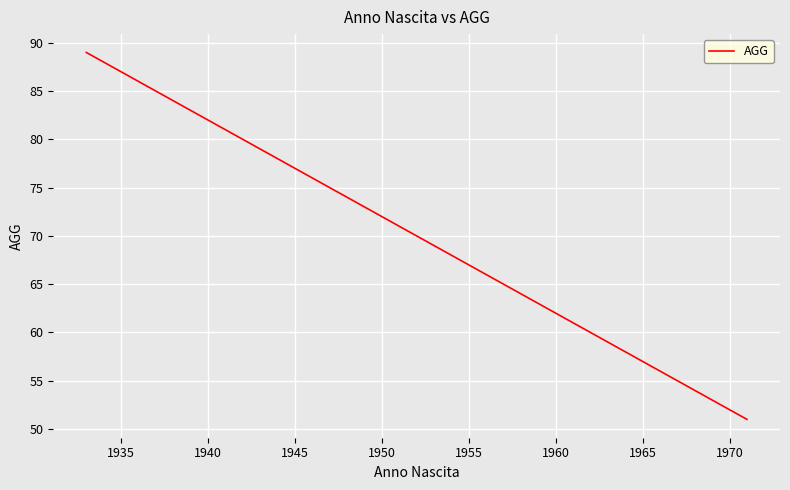

What is the greatest value displayed?

89